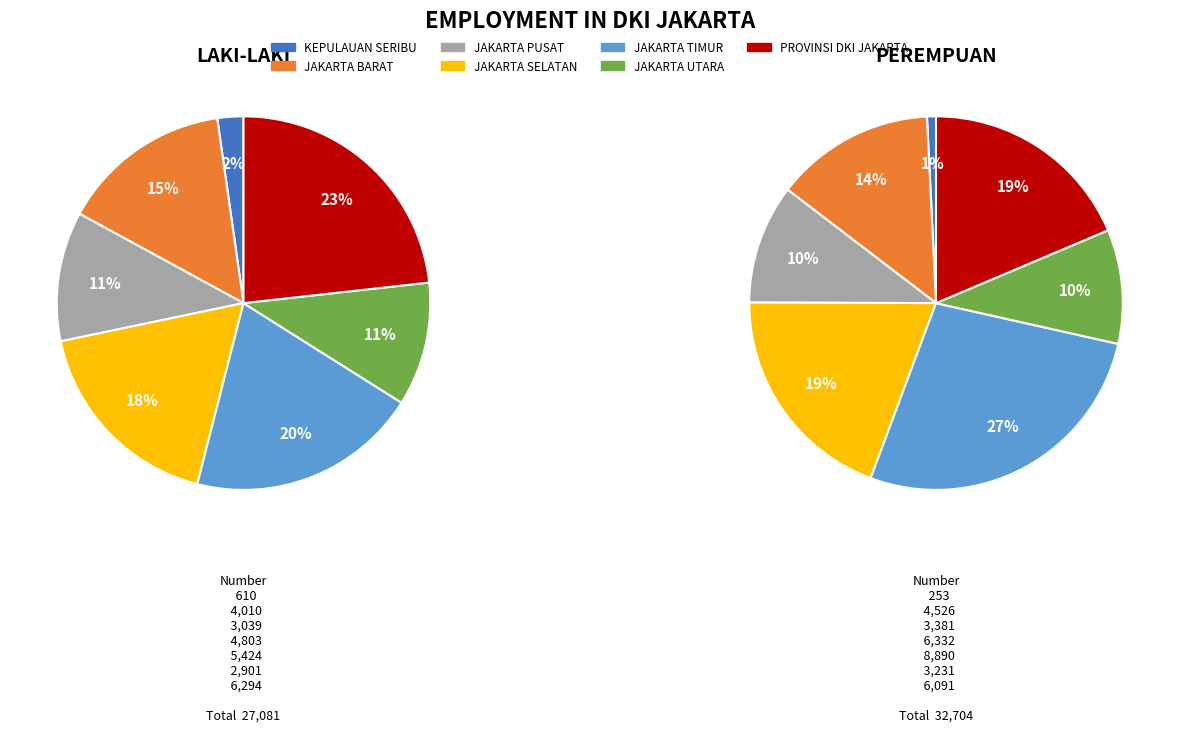

Is it true that JAKARTA SELATAN is 18% of the pie?

True